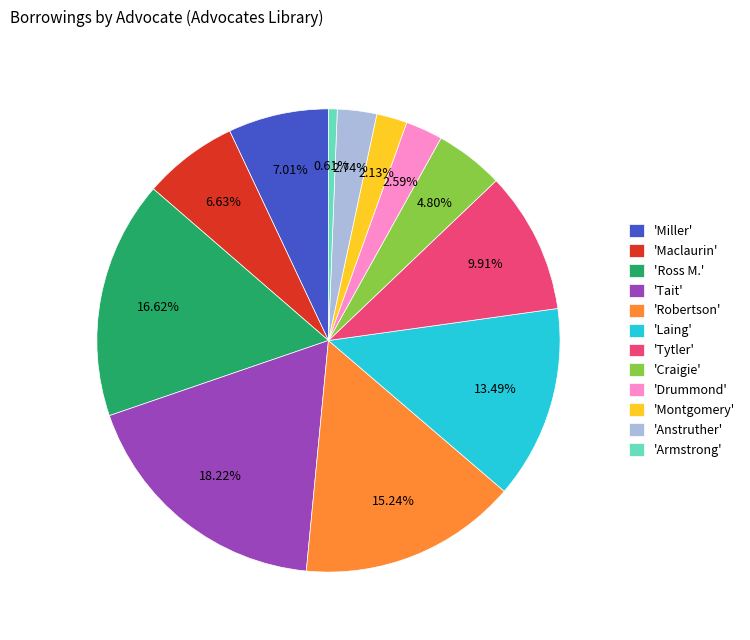

Which category has the smallest portion of the pie?

'Armstrong'